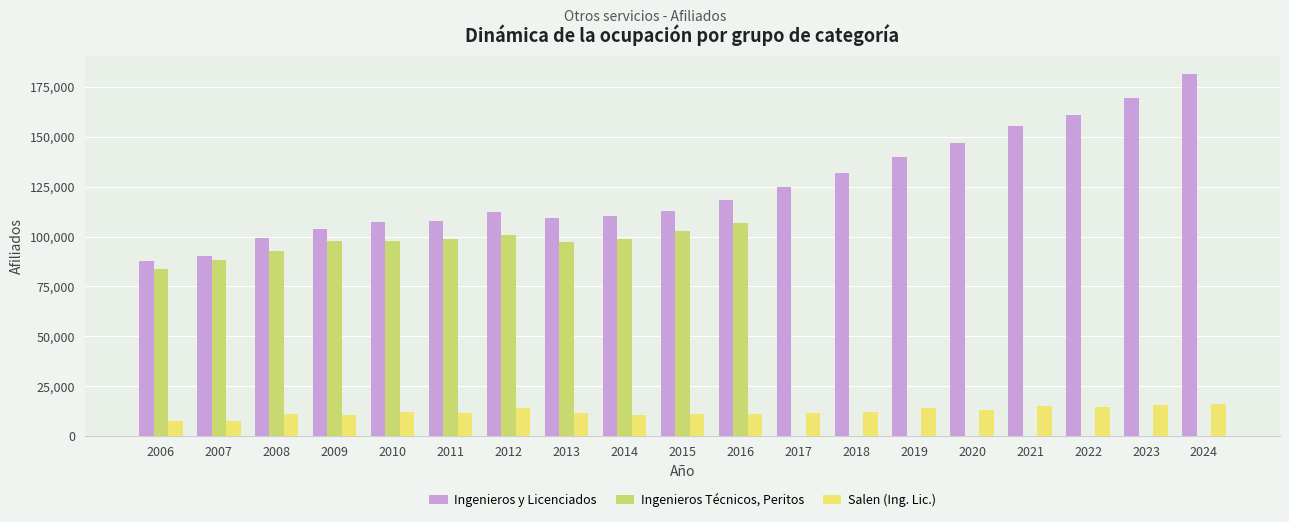

What are all the series names shown in the legend?

Ingenieros y Licenciados, Ingenieros Técnicos, Peritos, Salen (Ing. Lic.)